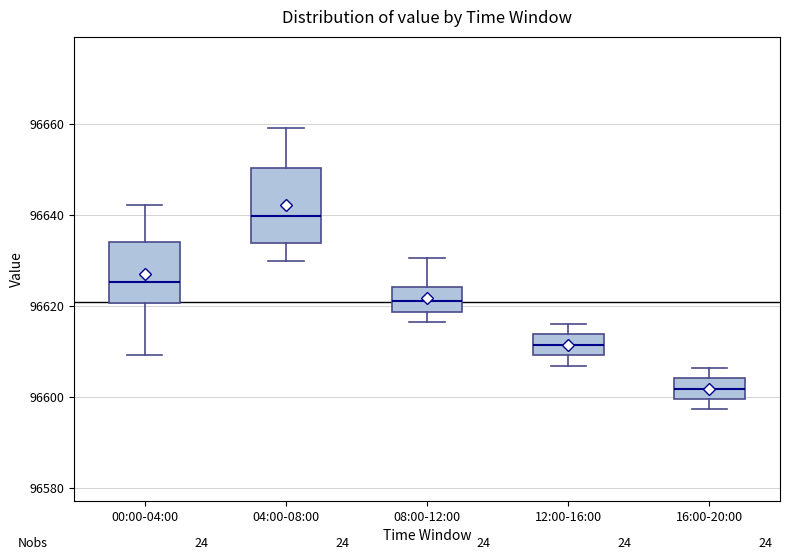

Where does the upper whisker of the box for 08:00-12:00 end on the y-axis? The values are not printed on the chart, so give them approximately, as read against the axis.

96630